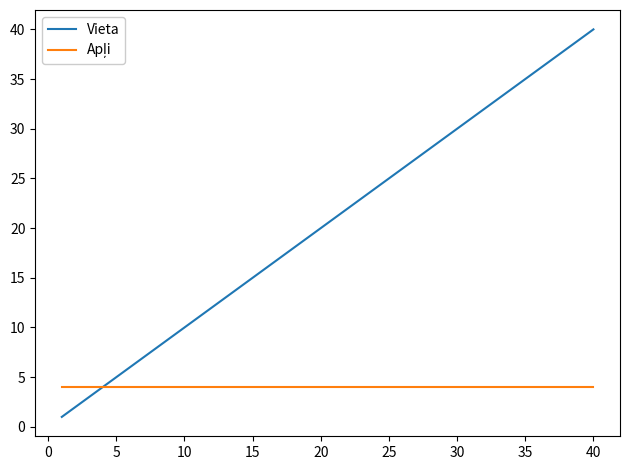

Which series has the widest spread of values?

Vieta